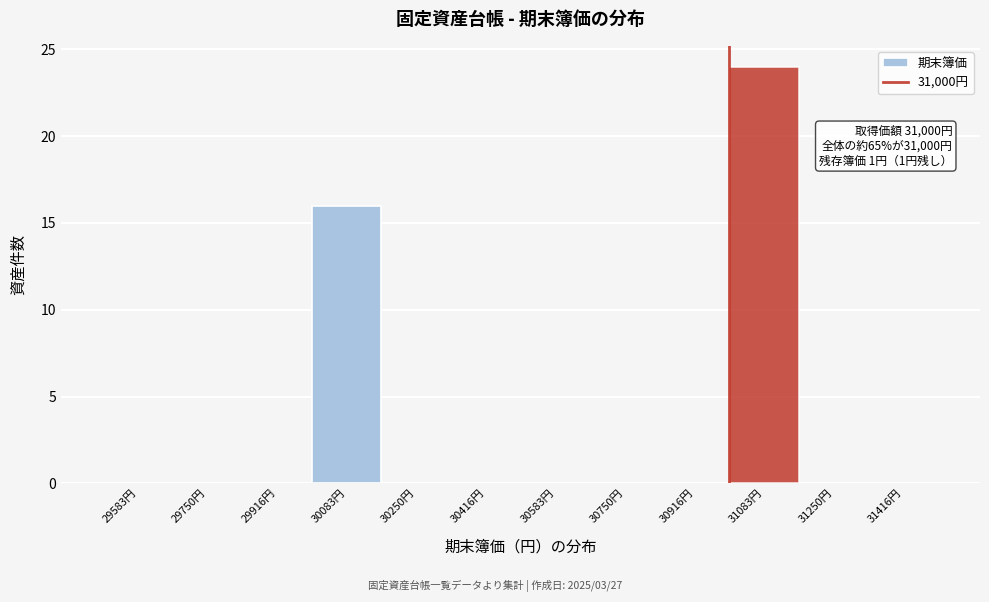

Which range on the x-axis has the tallest bar?

31000 to 31160